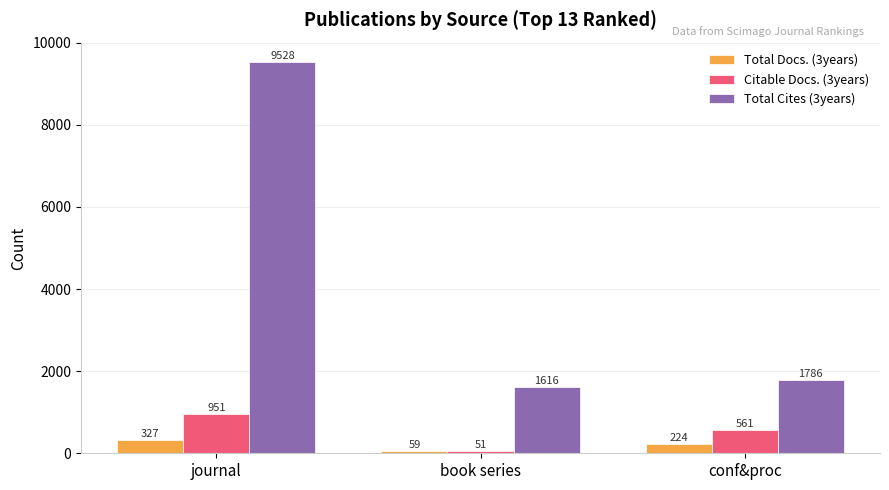

Which series has the largest total across all categories?

Total Cites (3years)